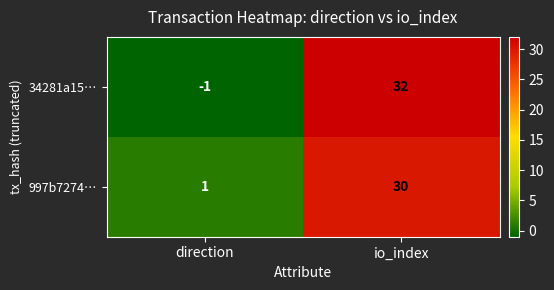

How many positive values does the 34281a15… series have?

1